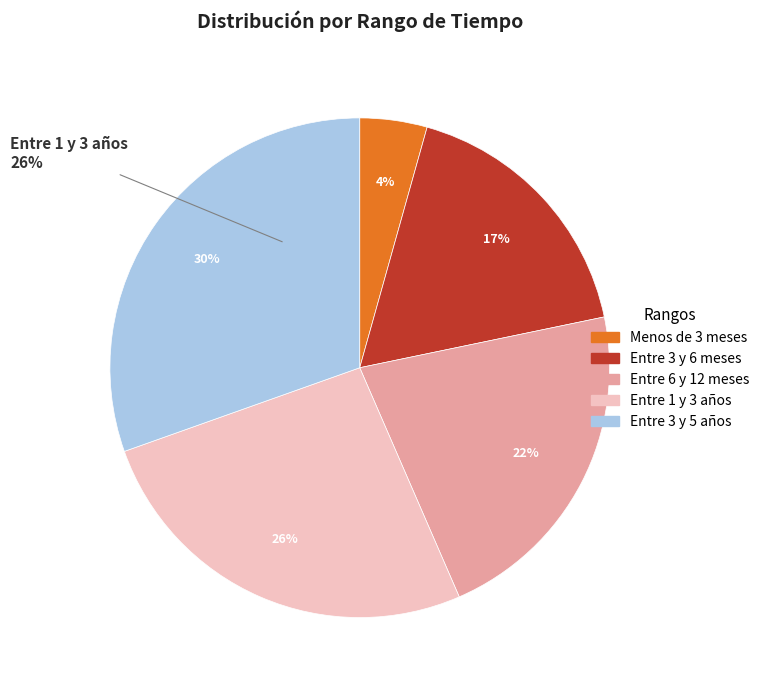

What portion of the pie excludes Entre 6 y 12 meses?

78.3%